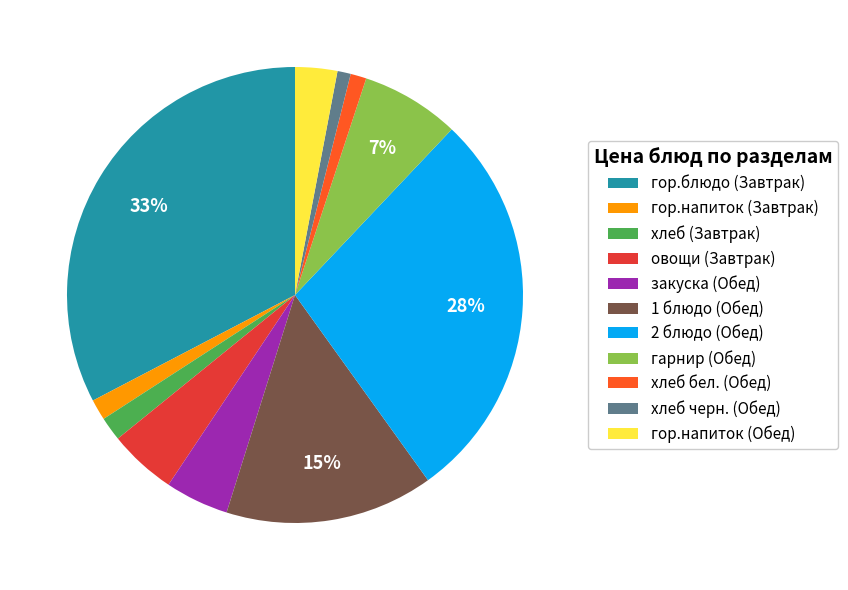

How many slices are in this pie chart?

11